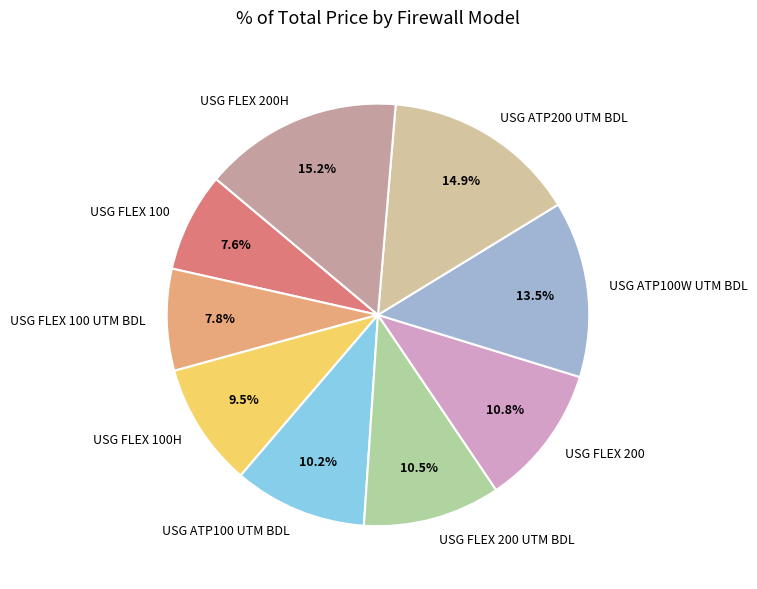

To the nearest percent, what is the difference between the largest and smallest slice percentages?

8%